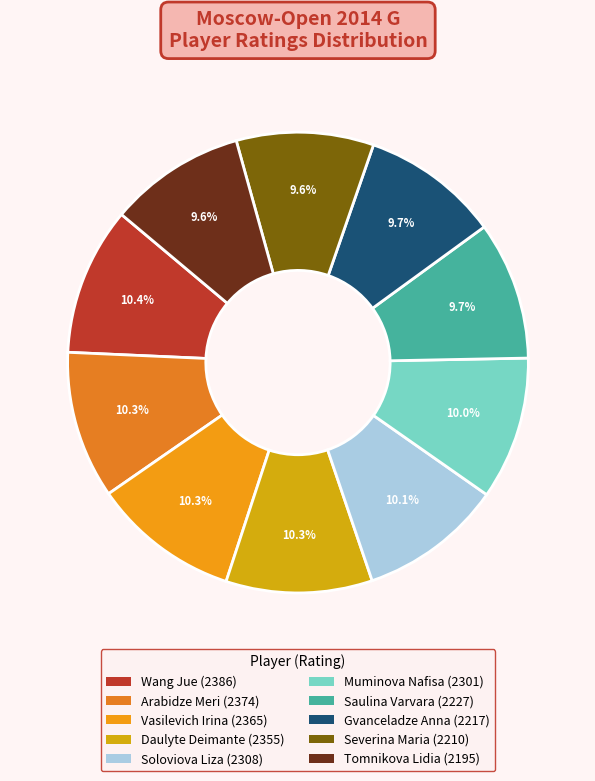

Count the number of slices in the pie.

10